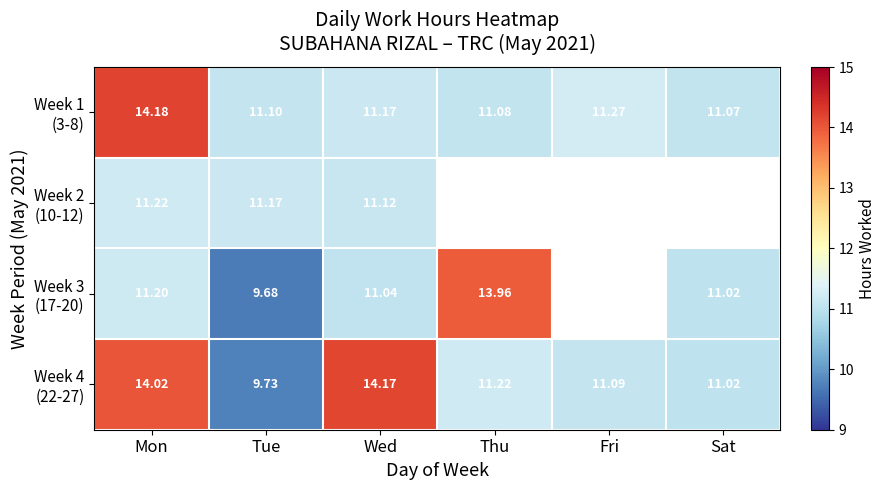

What is the total value across all series at Mon?

50.6